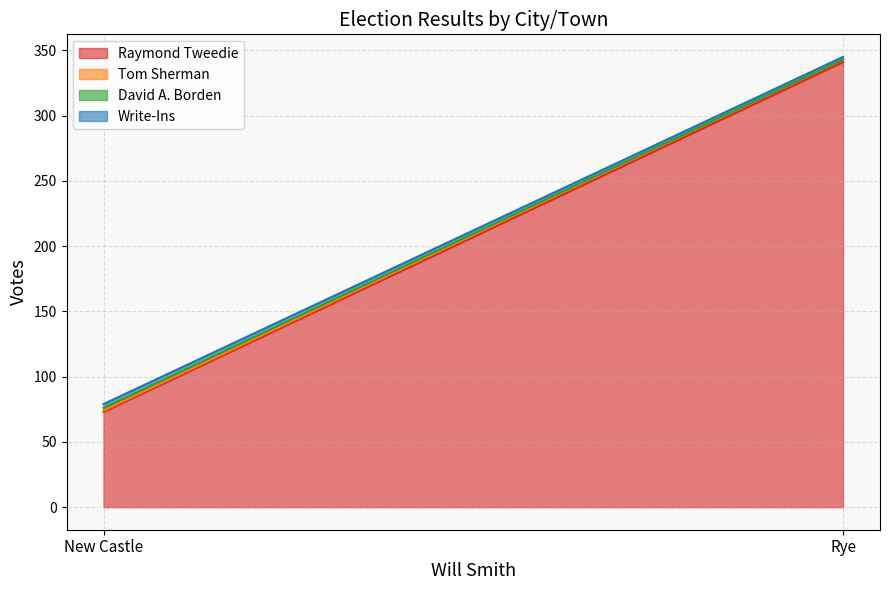

At New Castle, list the series in order from smallest to largest.

Tom Sherman, David A. Borden, Write-Ins, Raymond Tweedie